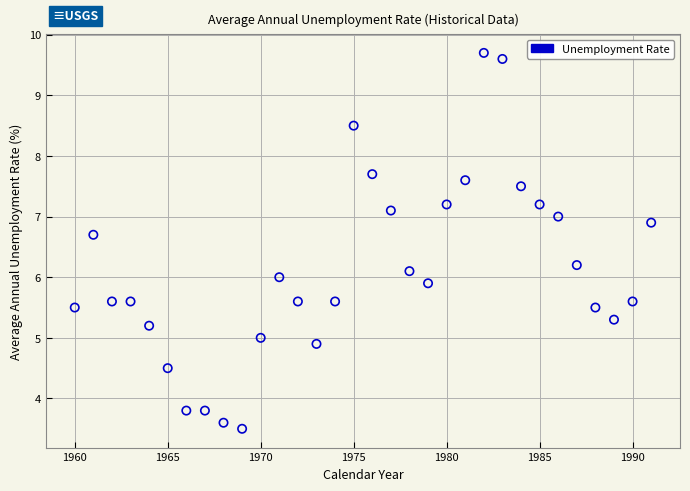

What is the range of Y values (max minus min)?

6.2